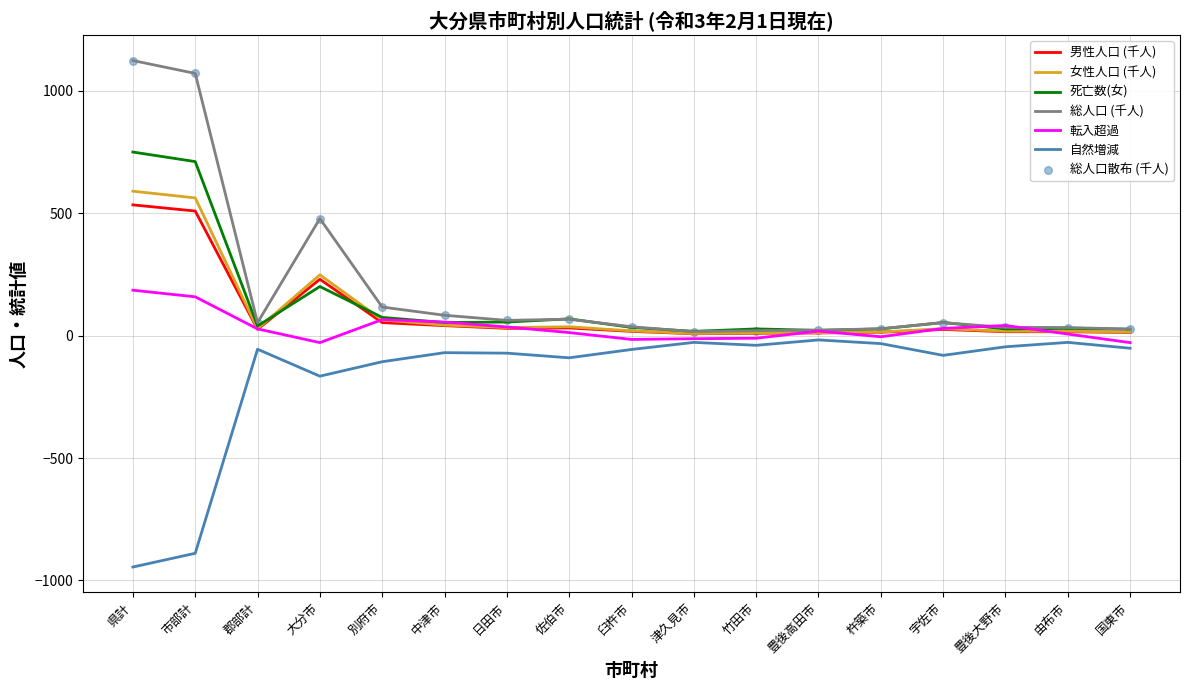

Which series has the largest total across all categories?

総人口 (千人)